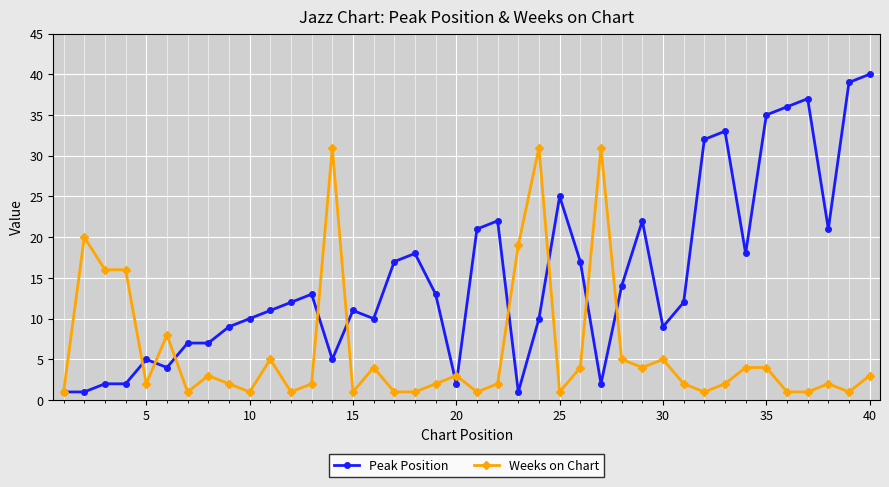

What is the highest value of the Peak Position series?

40